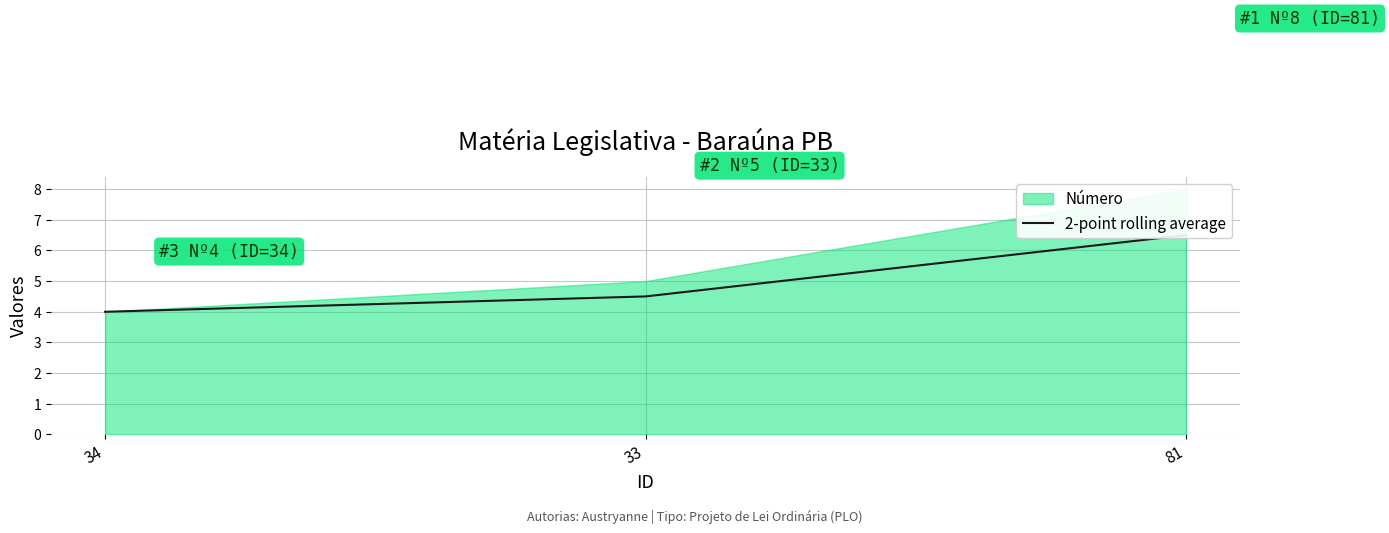

What is the smallest value displayed?

4.0